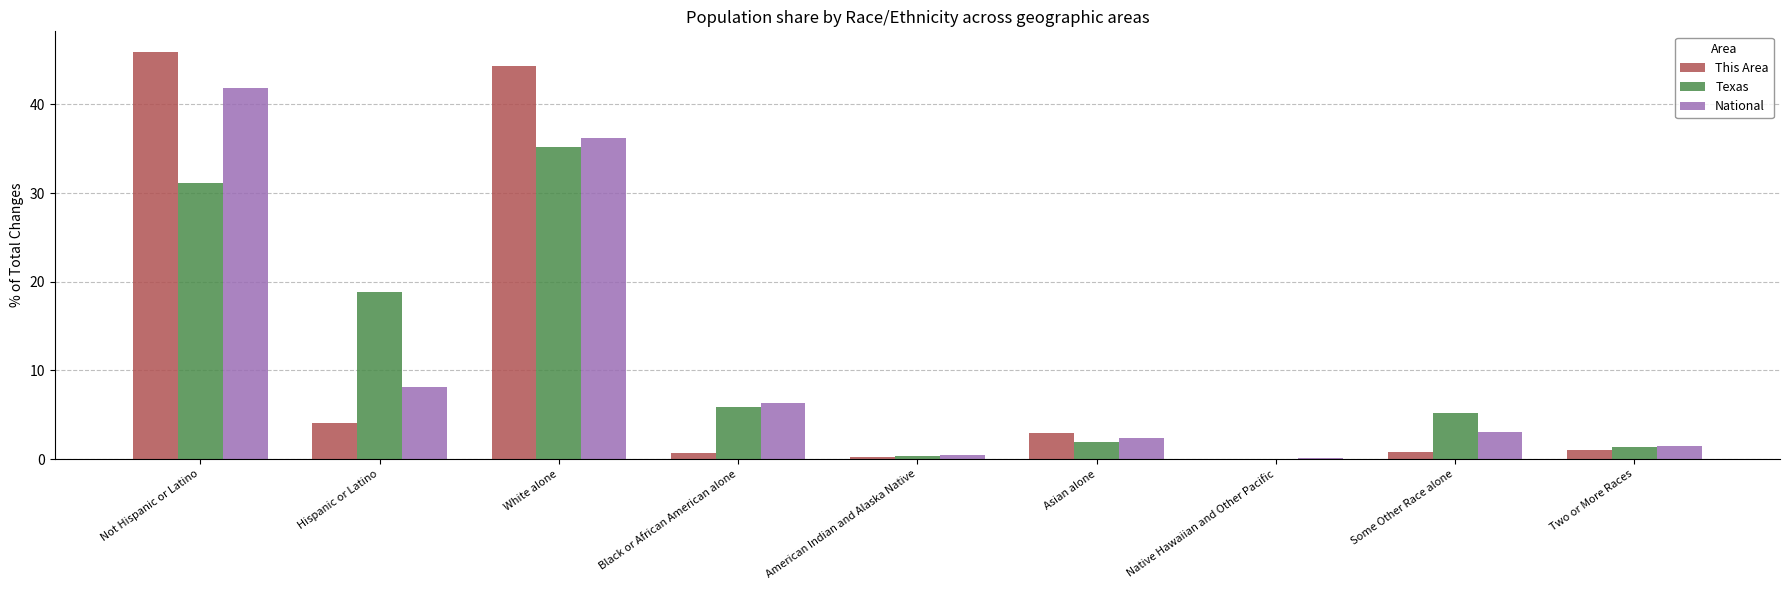

Where does the National series first go above 3?

Not Hispanic or Latino